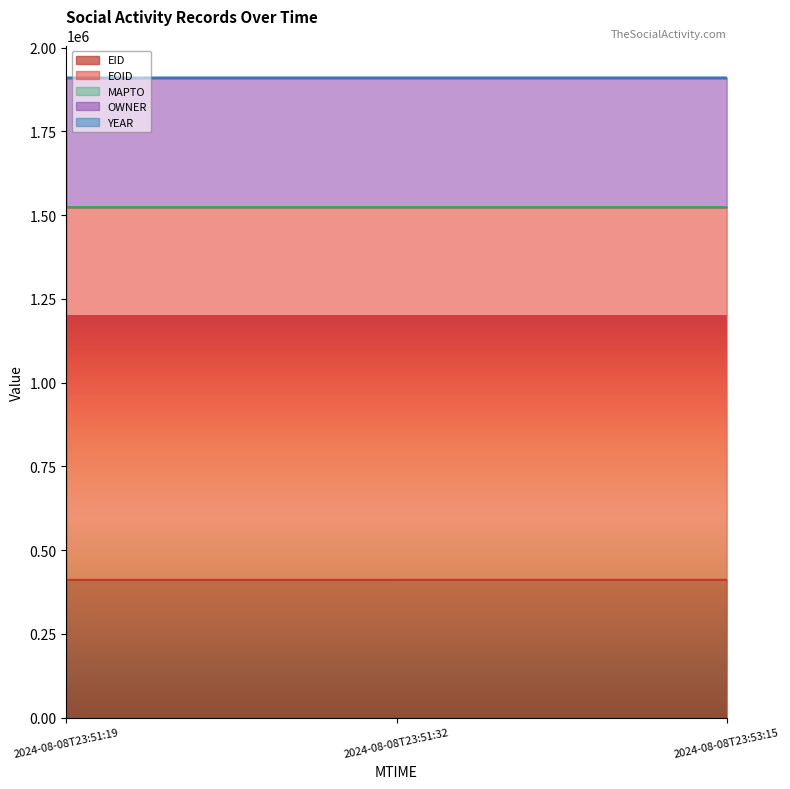

Which label corresponds to the largest value in the chart?

2024-08-08T23:53:15